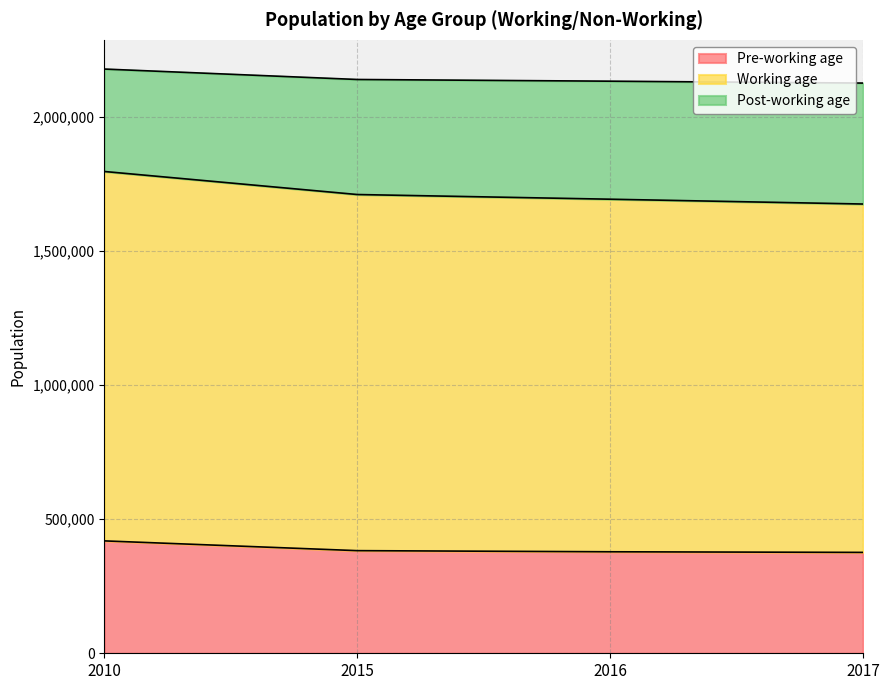

What is the total value across all series at 2015?

2139726